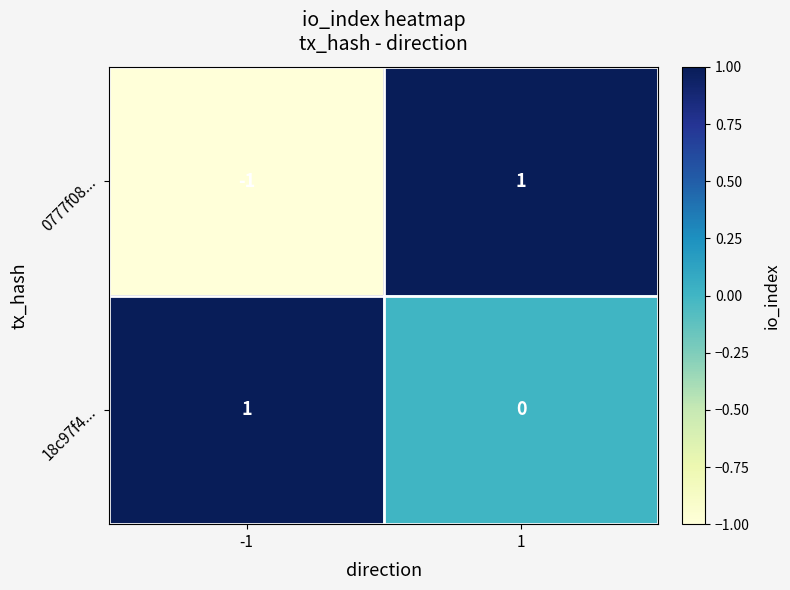

Is it true that 18c97f4... equals 0 at 1?

True